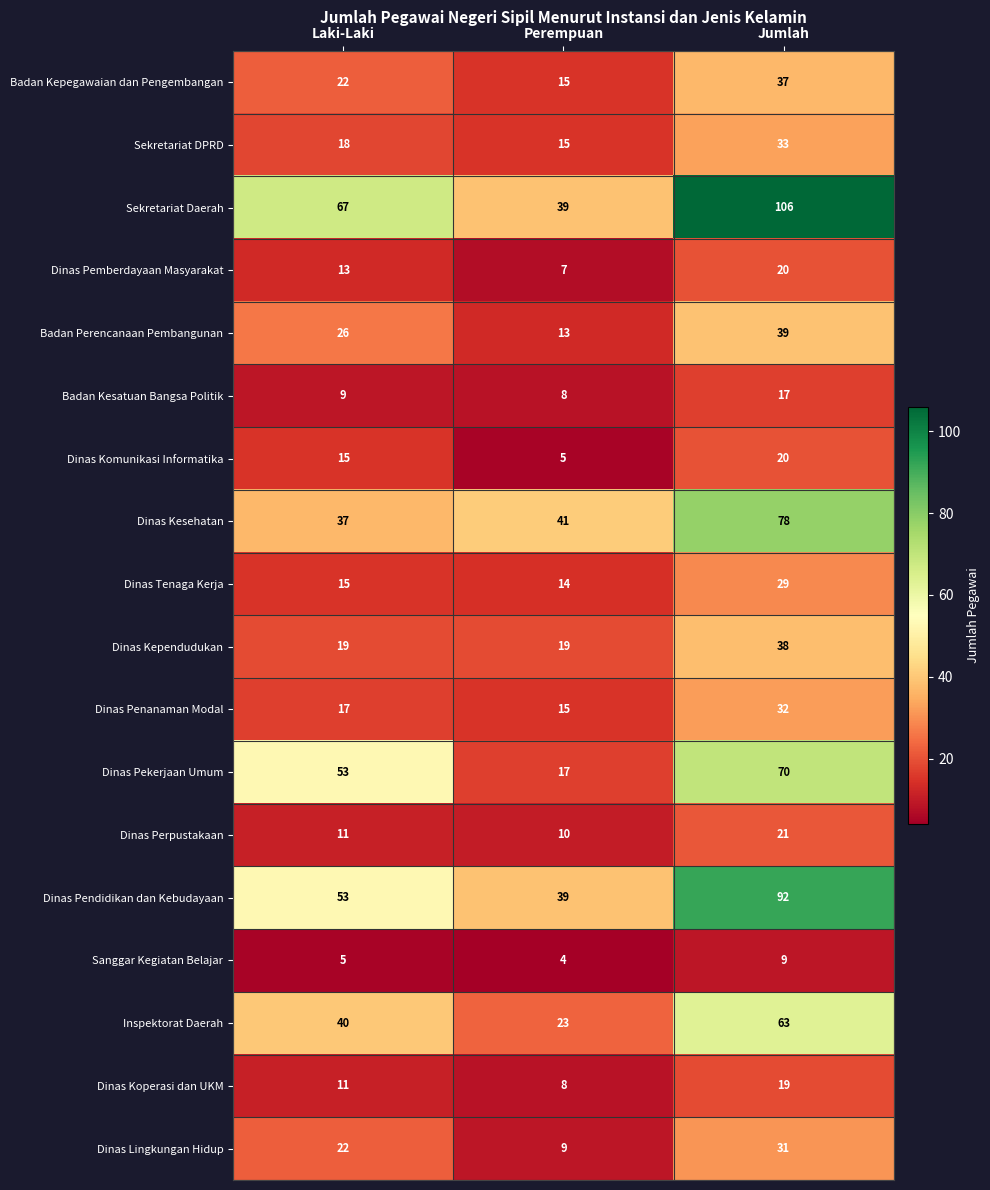

Which series has the largest total across all categories?

Sekretariat Daerah